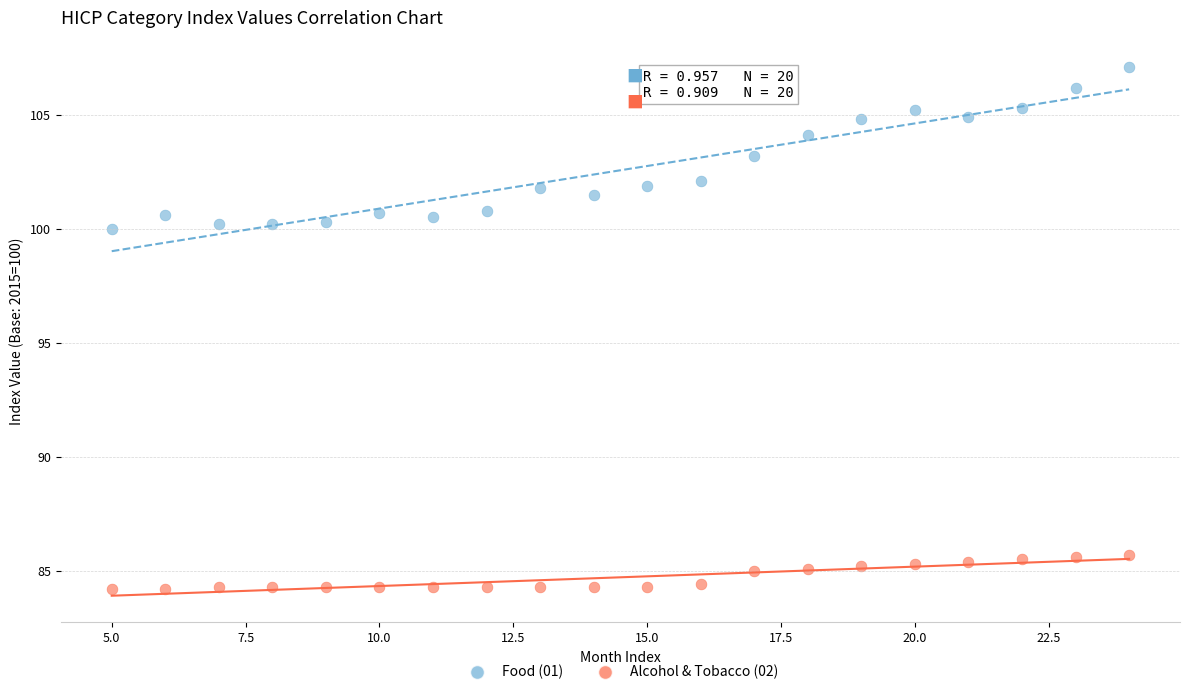

Across all data points, what is the range of X values (max minus min)?

19.0